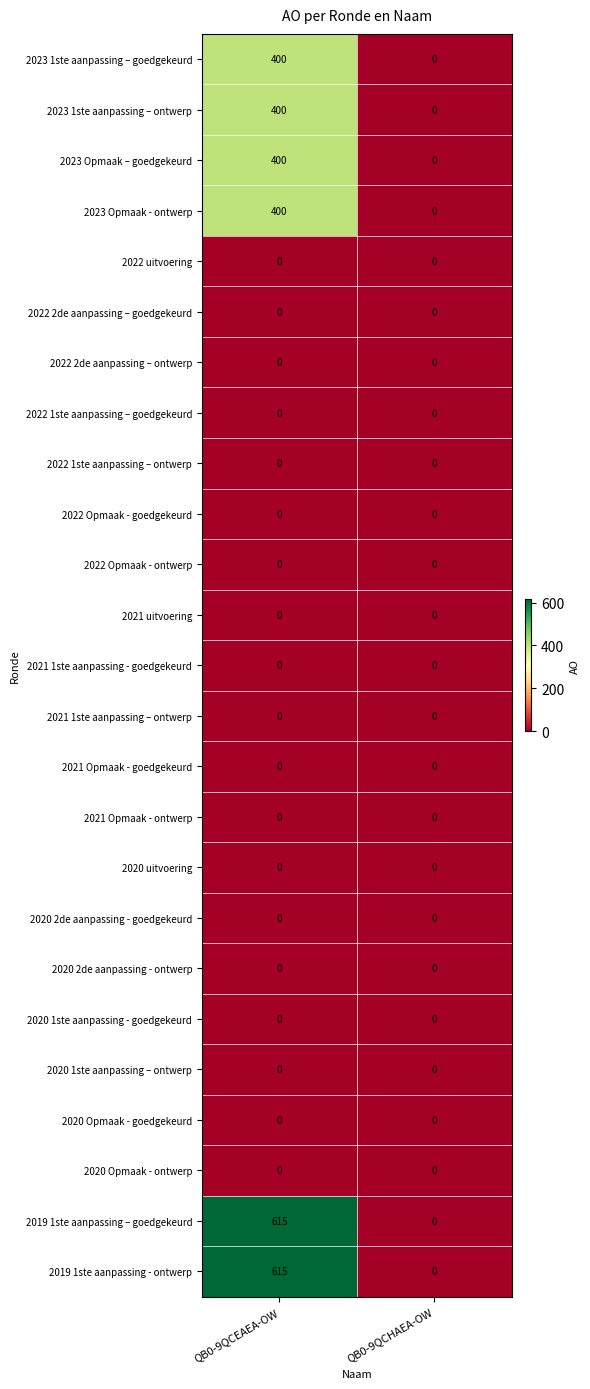

What is the maximum value for 2023 Opmaak - ontwerp?

400